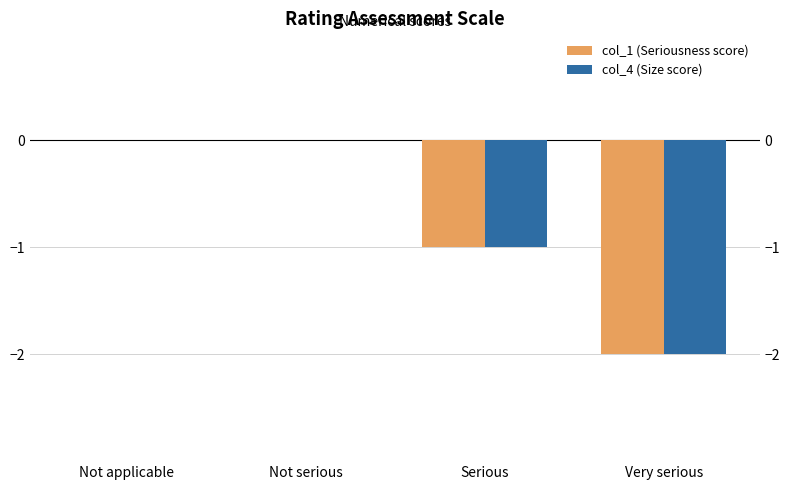

What is the lowest value of the col_1 (Seriousness score) series?

-2